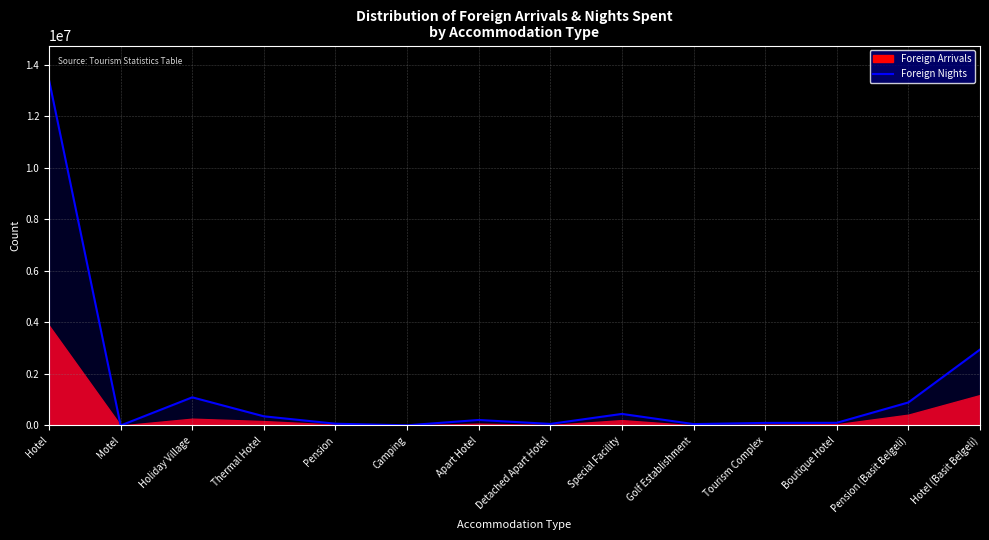

What is the difference between the values at Hotel and Pension (Basit Belgeli)?

12513951